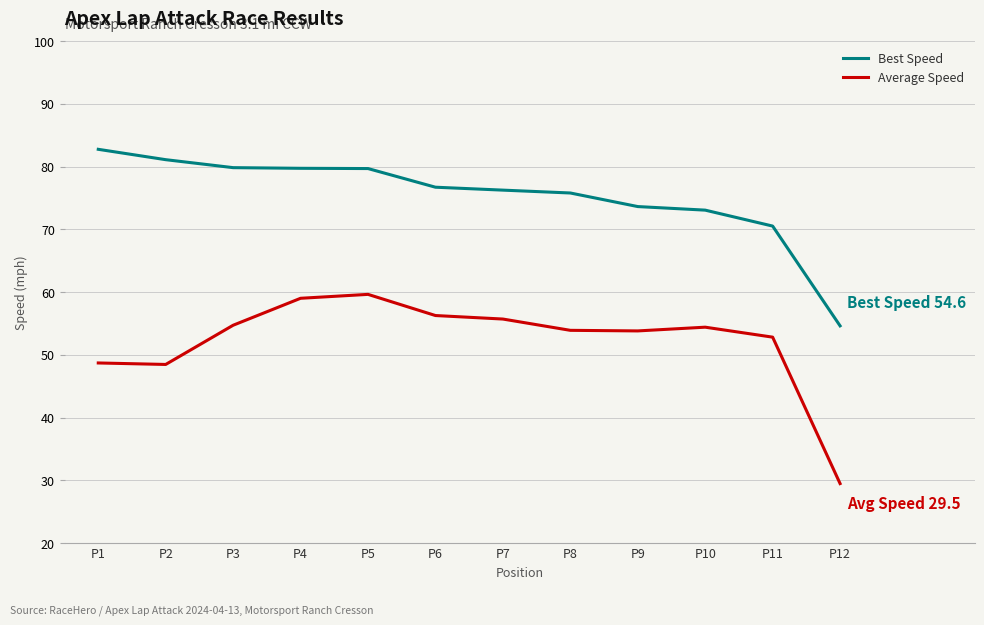

What is the difference between the maximum and minimum values in the Average Speed series?

30.2